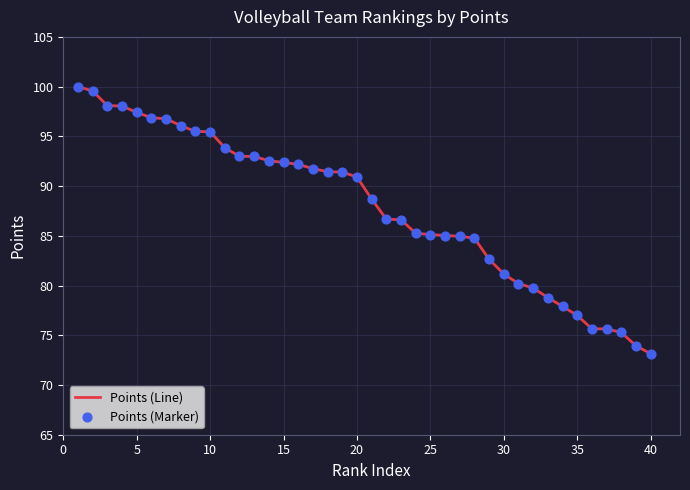

What is the maximum value shown in the chart?

100.0